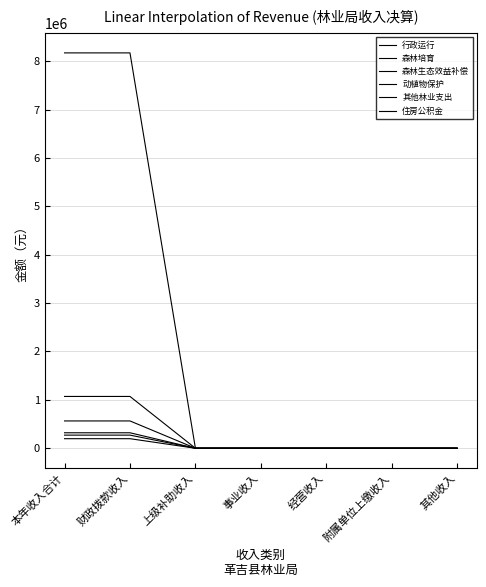

Does the chart have visible grid lines?

Yes